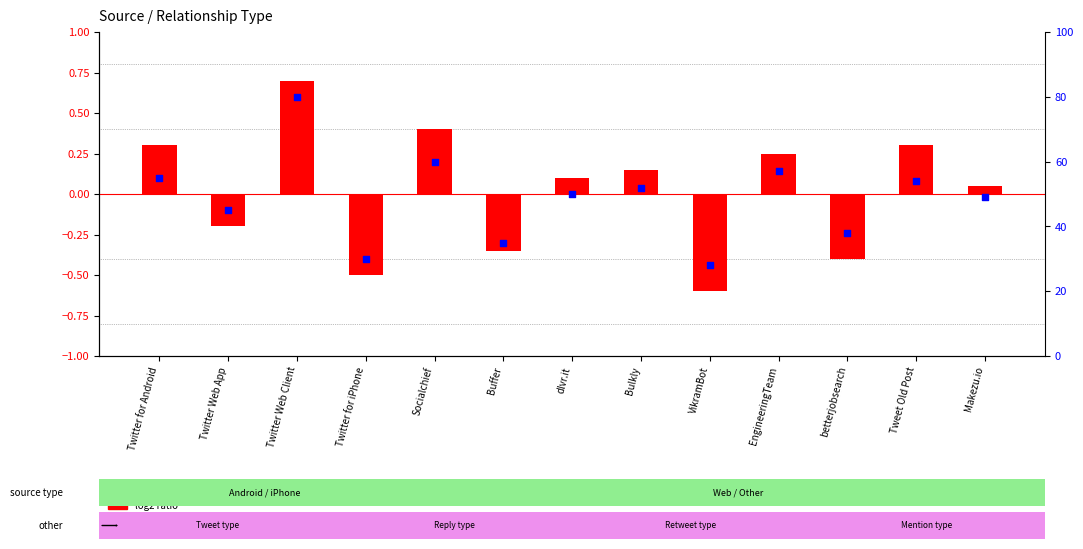

Which series contains the highest Y value?

percentile rank within the sample